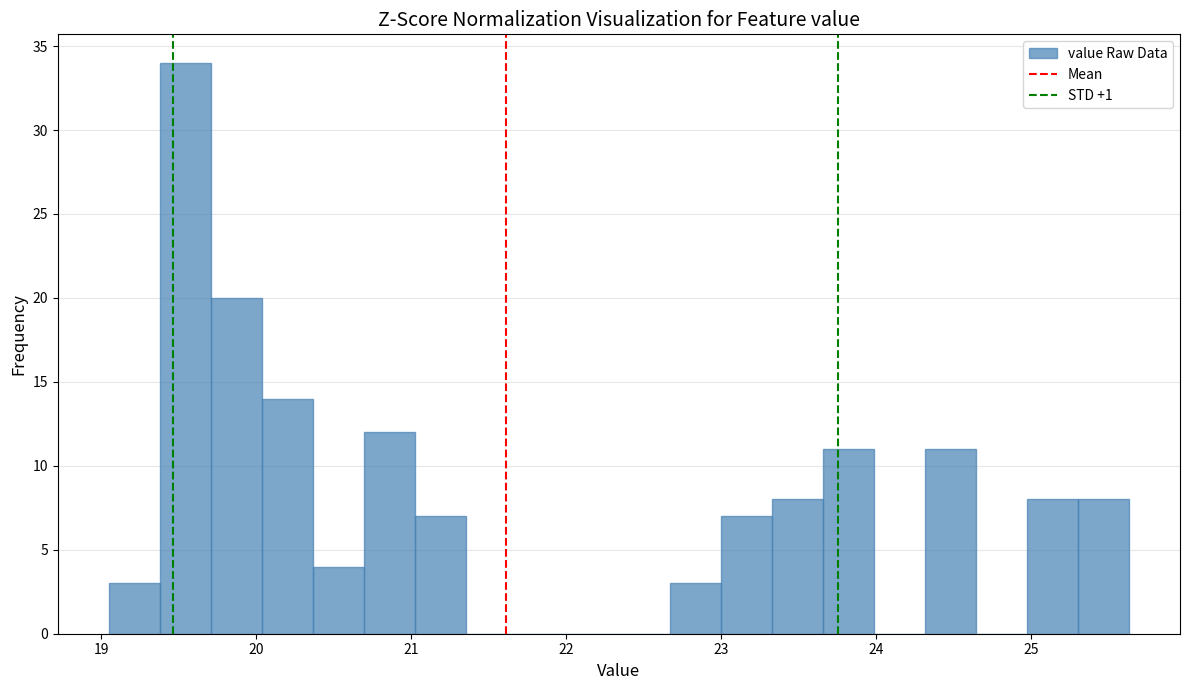

Around what value on the x-axis is the tallest bar? Give the approximate position of its centre, as read against the axis.

19.5